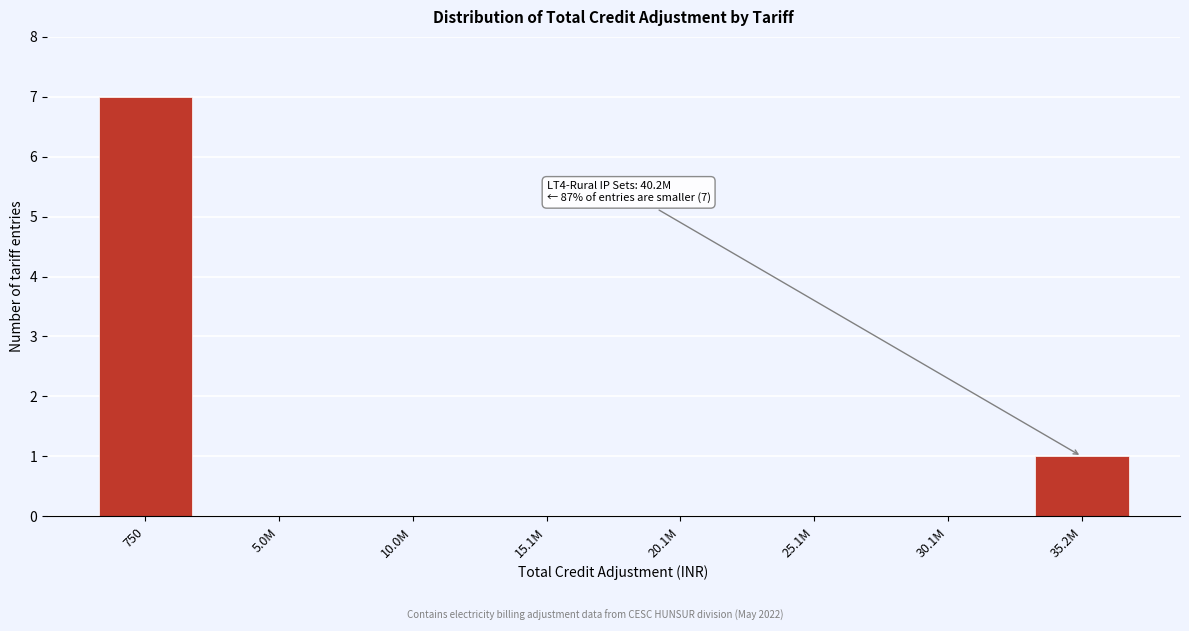

Reading left to right, list all the values displayed in this chart.

750=7	5.0M=0	10.0M=0	15.1M=0	20.1M=0	25.1M=0	30.1M=0	35.2M=1